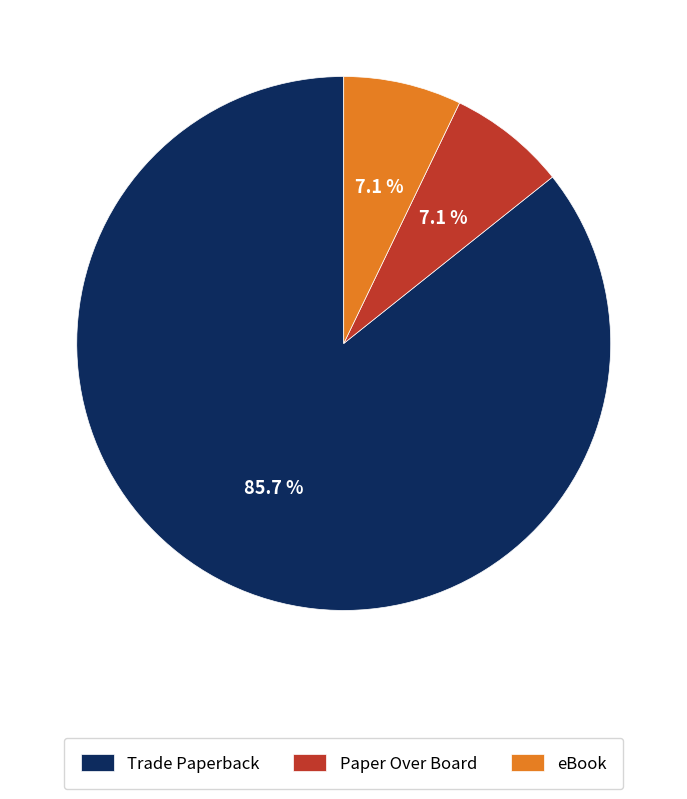

How many segments does this pie chart have?

3